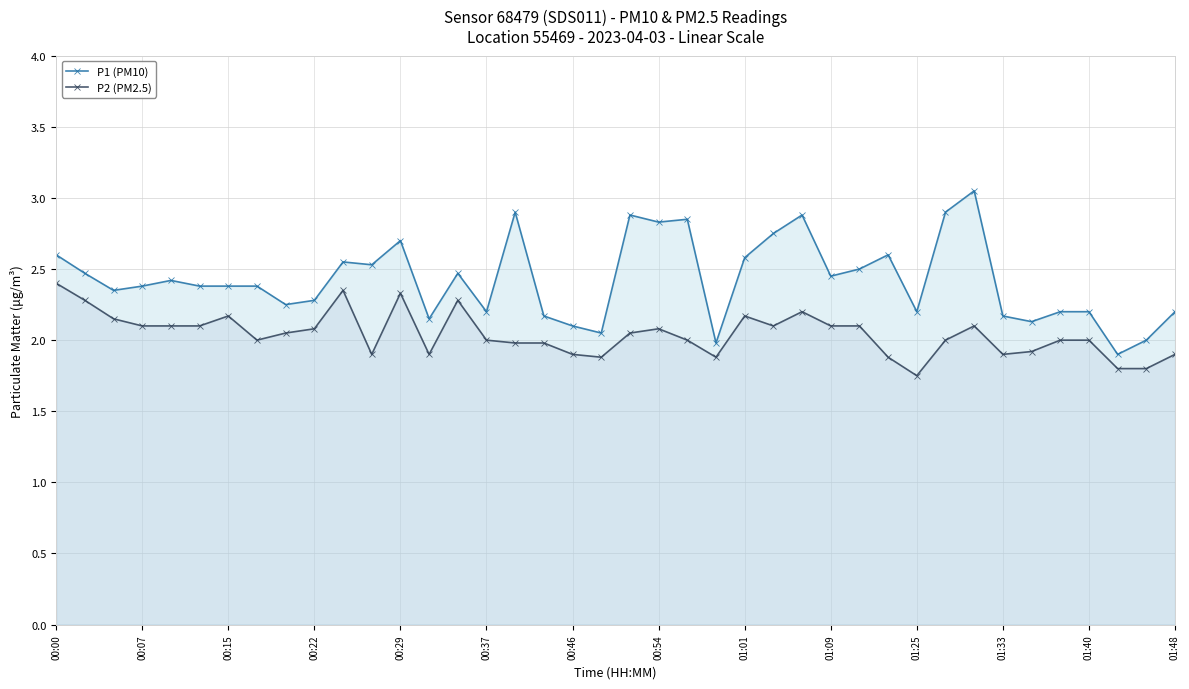

True or false: P1 (PM10) and P2 (PM2.5) cross at least once.

False